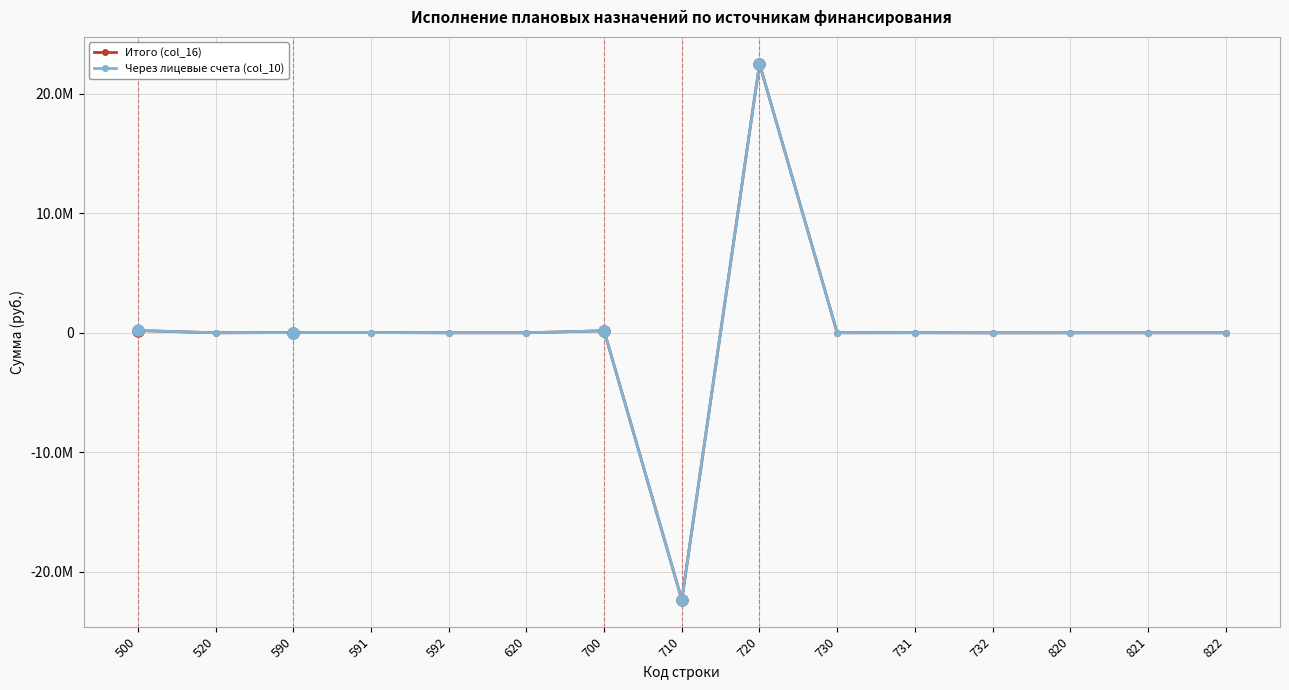

At which label does Итого (col_16) reach its peak?

720